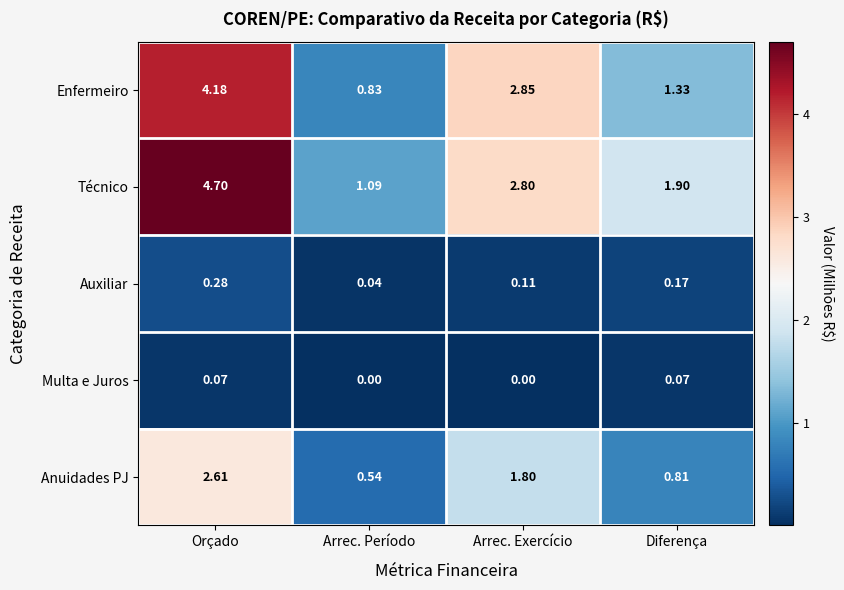

At which label does Auxiliar reach its minimum?

Arrec. Período